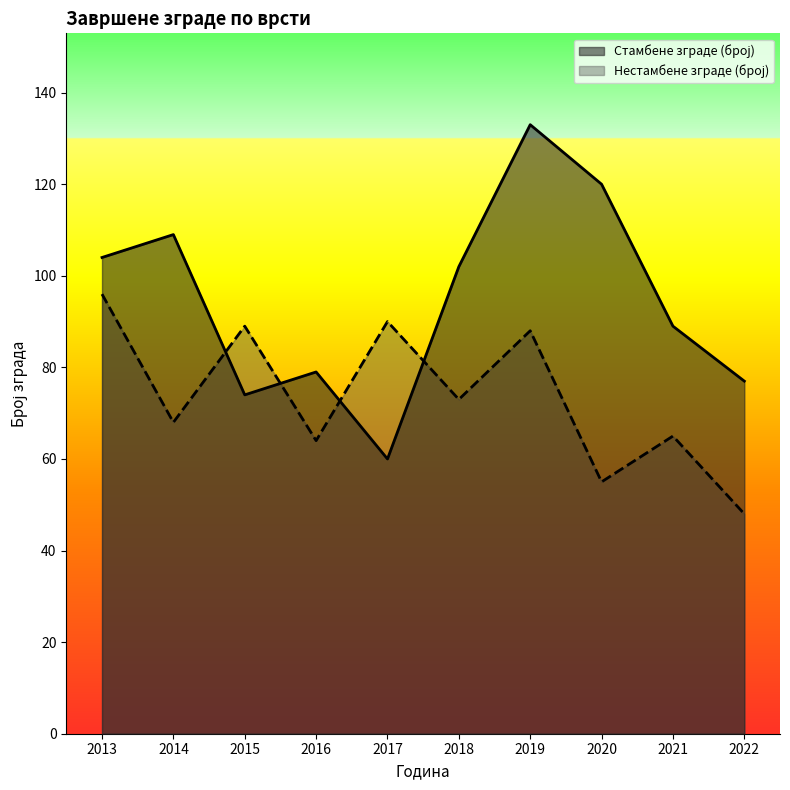

Which series has the largest range (max minus min)?

Стамбене зграде (број)